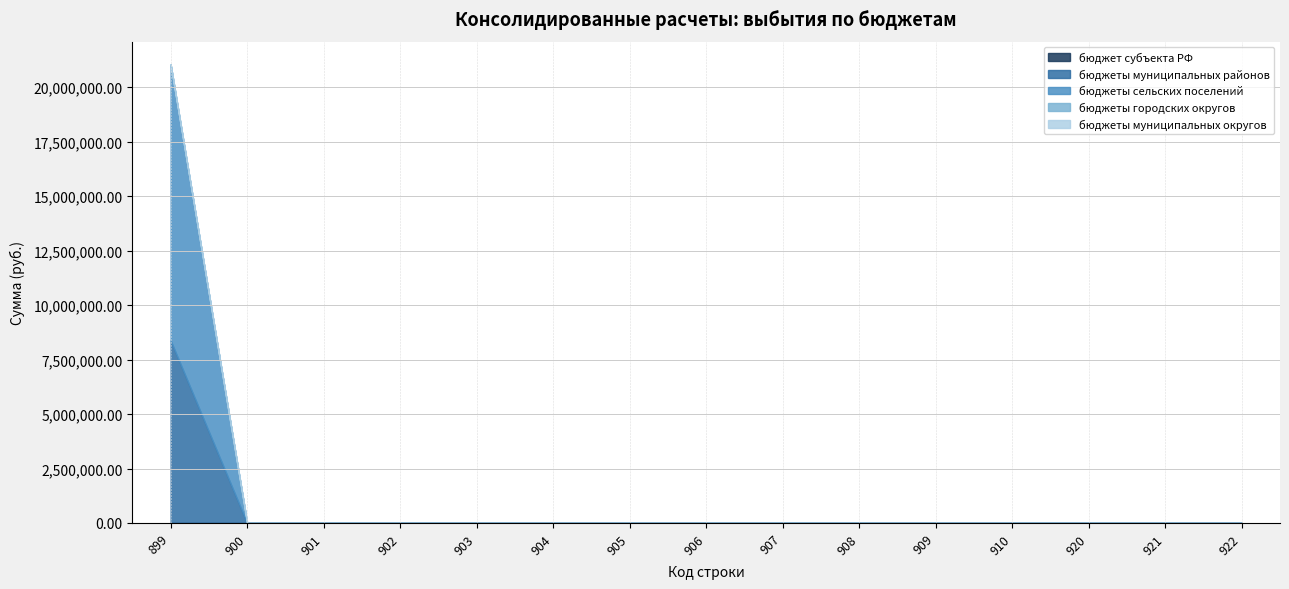

Is the value of бюджеты муниципальных районов at 909 greater than the value of бюджеты сельских поселений at 921?

No